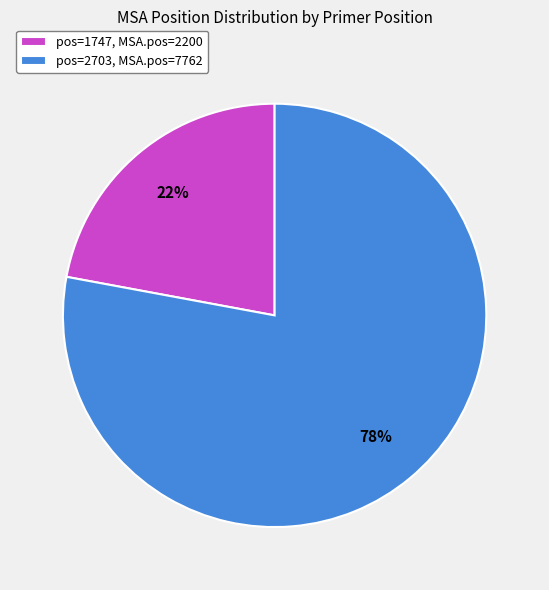

How many segments does this pie chart have?

2